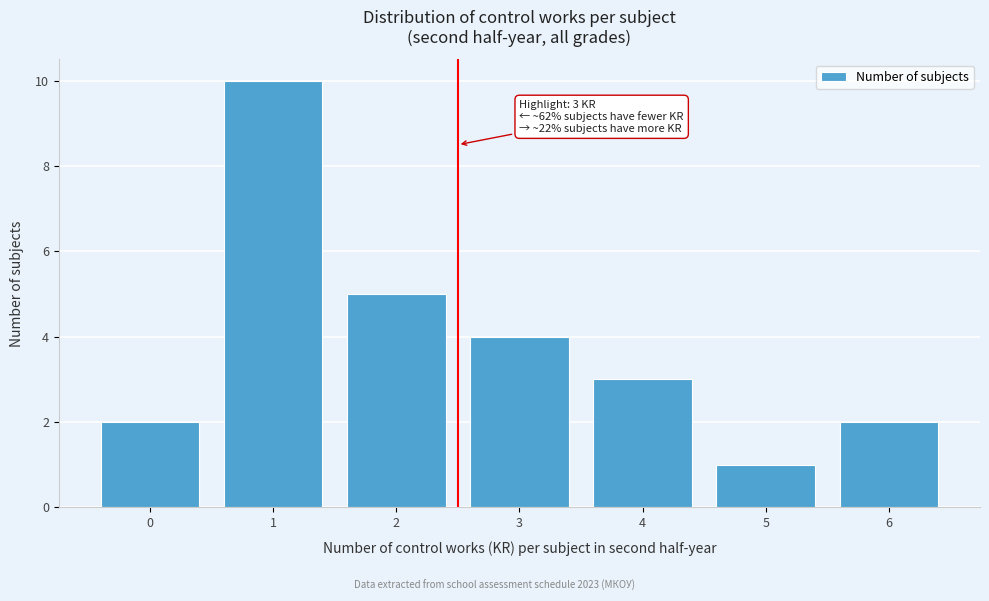

Reading right to left, what are all the values shown in this chart?

6=2	5=1	4=3	3=4	2=5	1=10	0=2